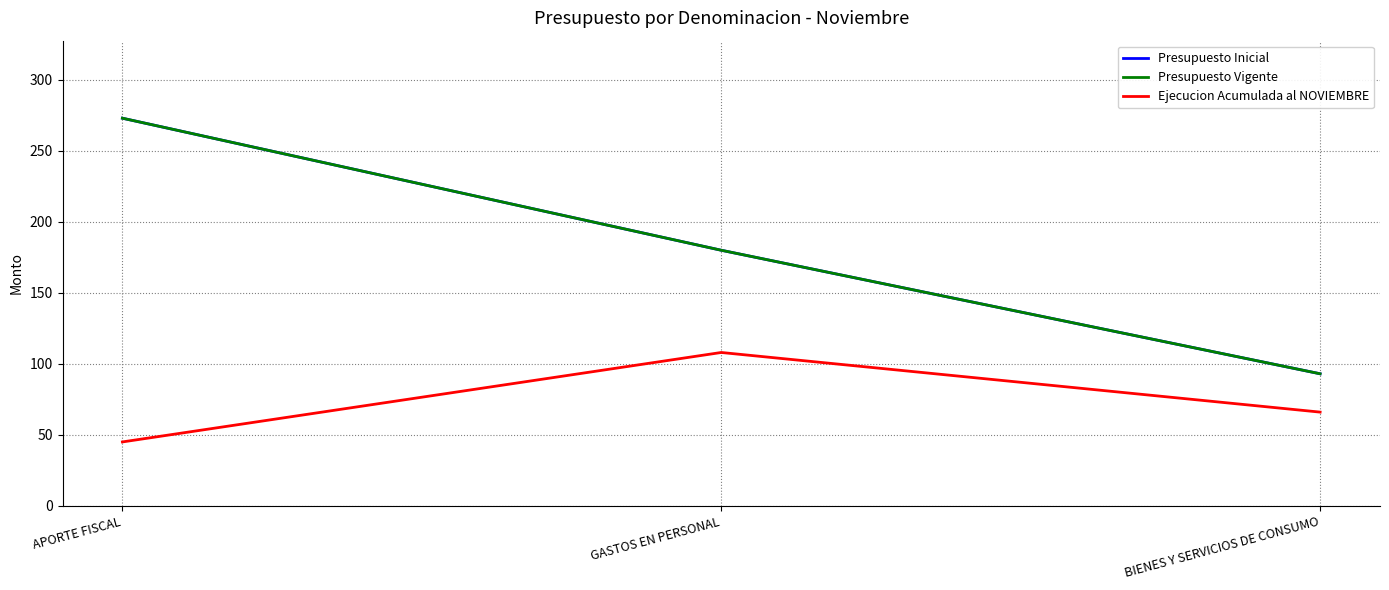

What is the difference between the Presupuesto Vigente values at APORTE FISCAL and BIENES Y SERVICIOS DE CONSUMO?

180